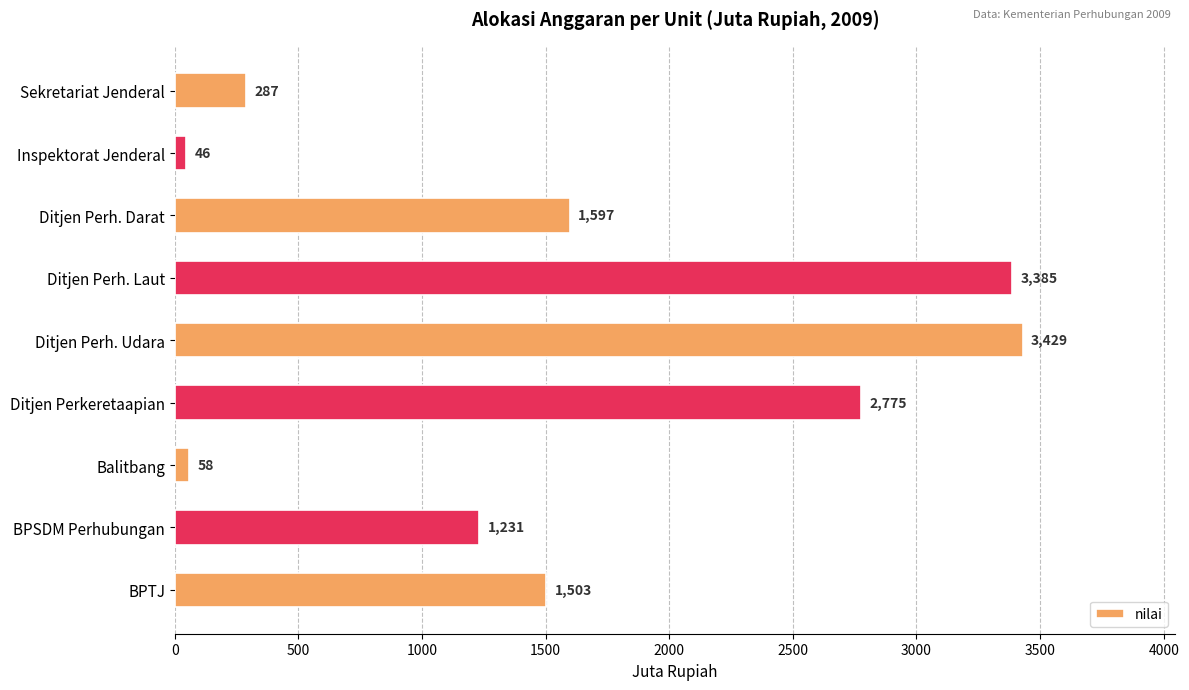

What is the label of the 1st bar from the top?

Sekretariat Jenderal